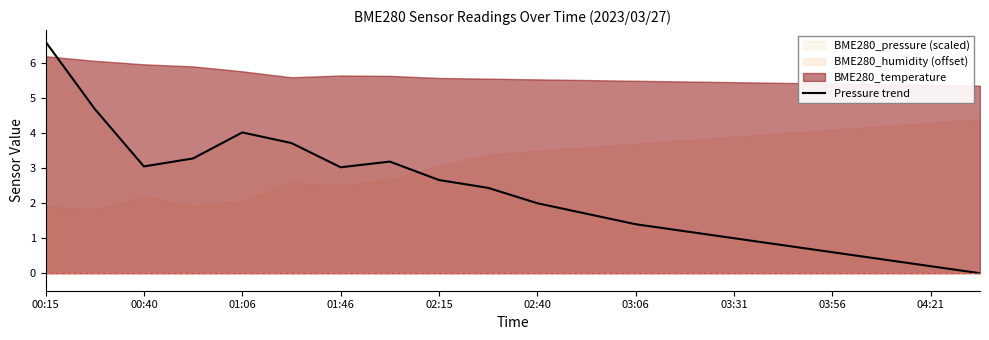

The Pressure trend series shows 1.4 at 03:06. True or false?

True